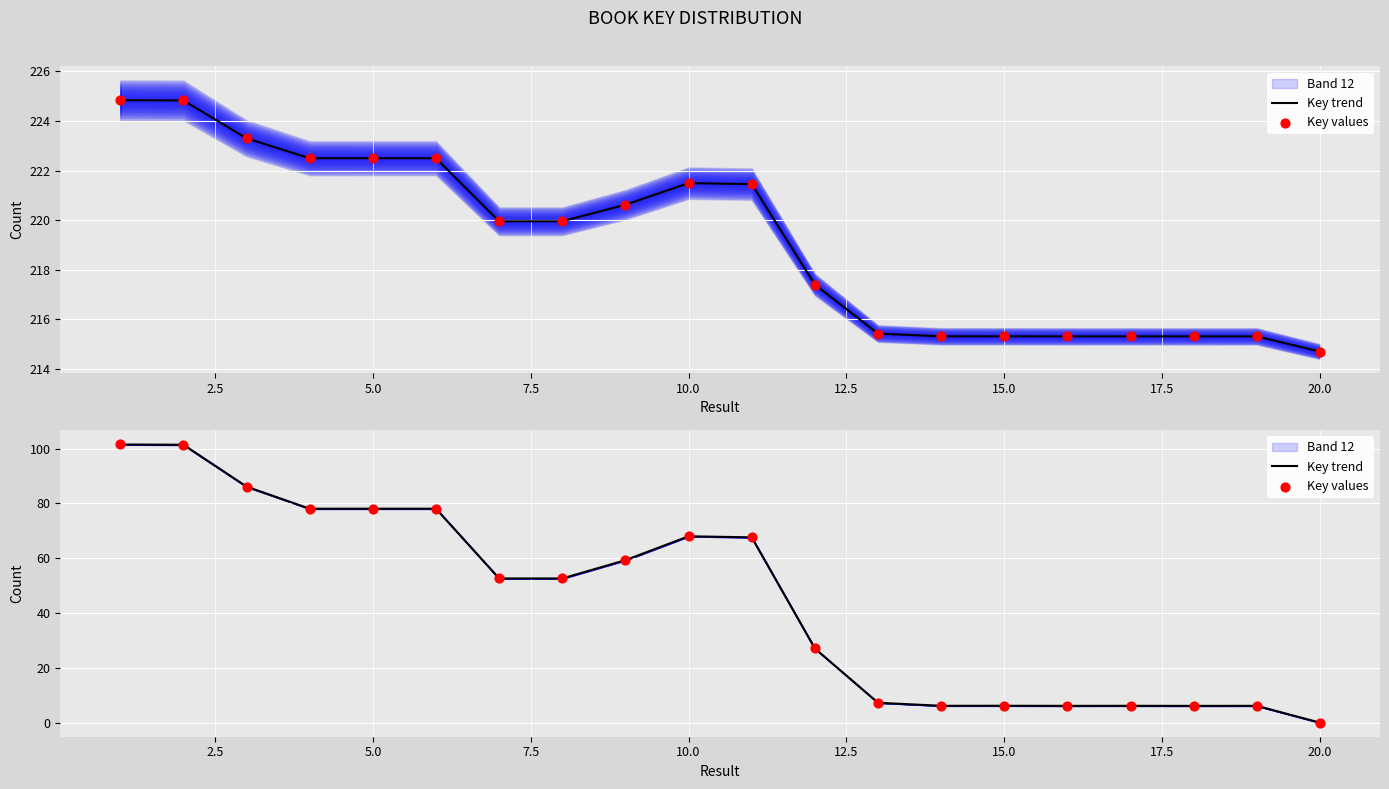

Which series reaches the minimum Y coordinate?

Key trend